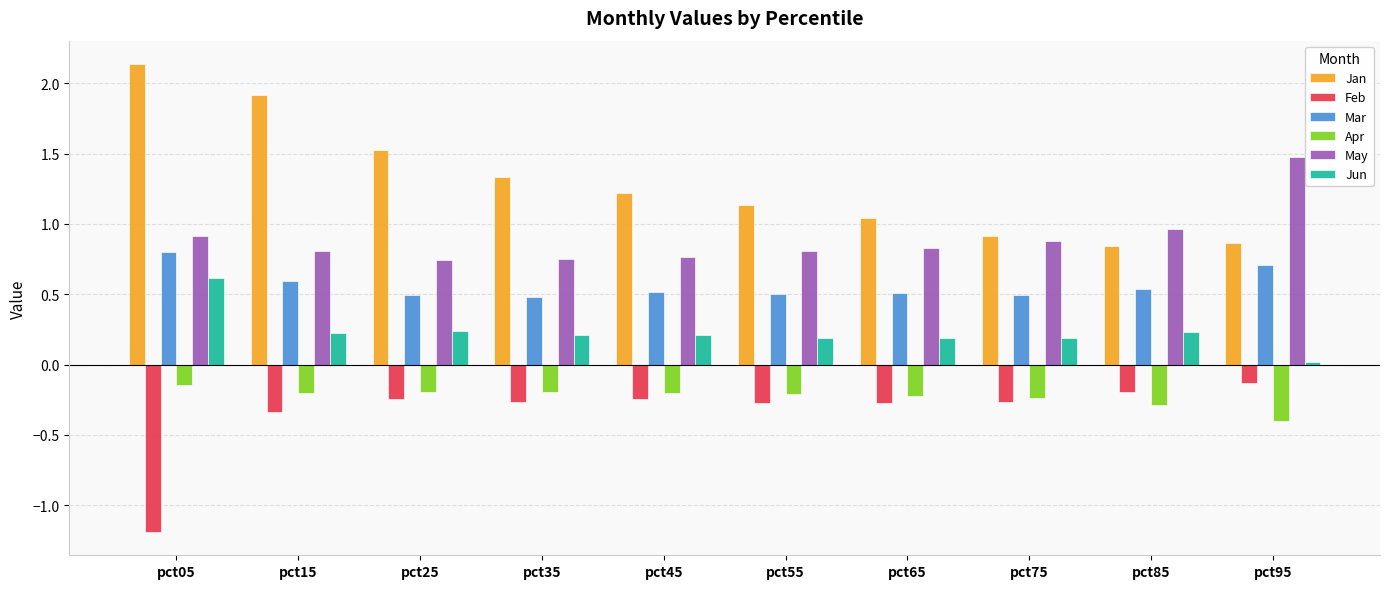

Which series has the widest spread of values?

Jan